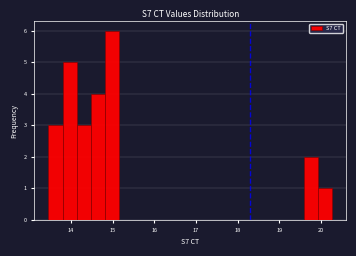

Around what value on the x-axis is the tallest bar? Give the approximate position of its centre, as read against the axis.

15.0